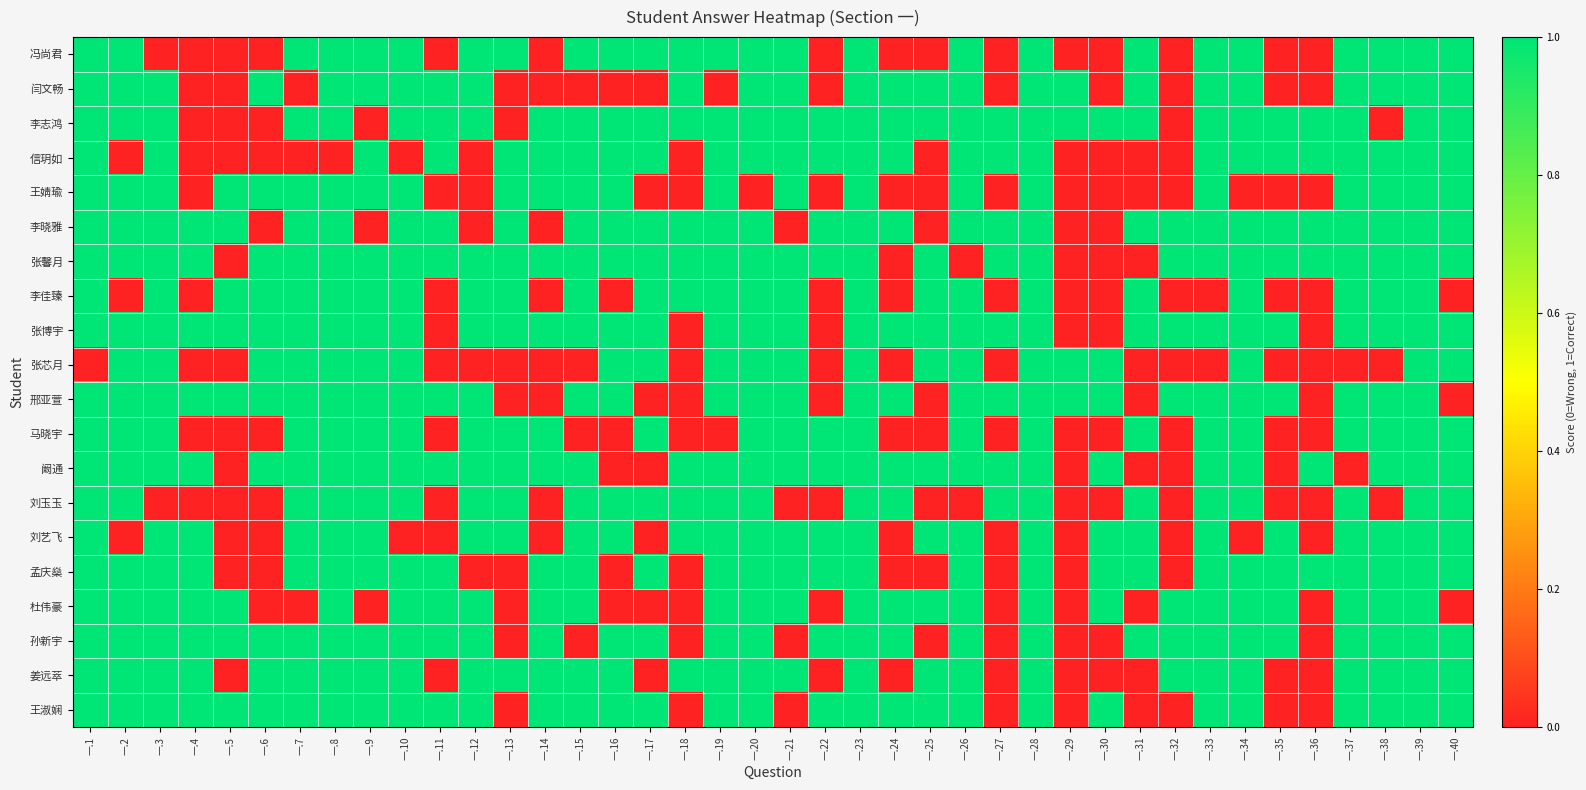

At how many categories does at least one series exceed 0?

40